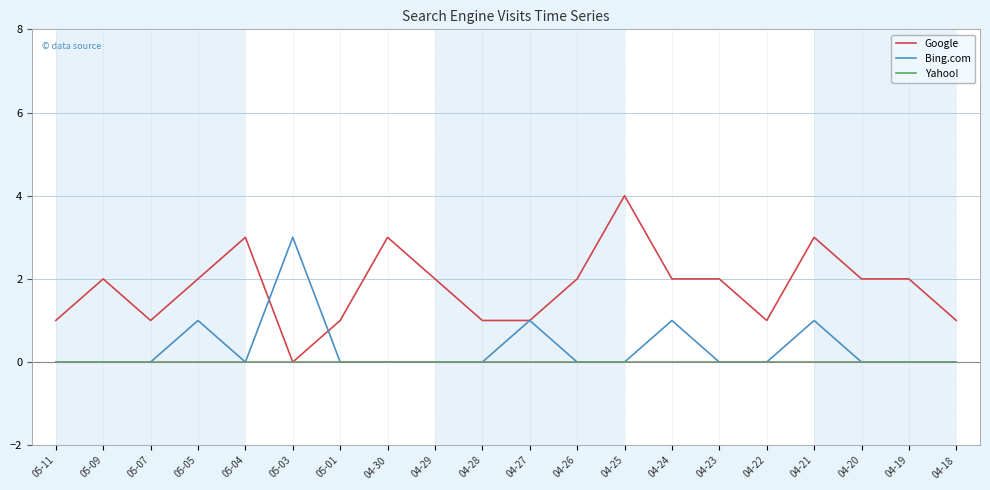

Is the value of Yahoo! at 05-04 greater than the value of Google at 04-29?

No